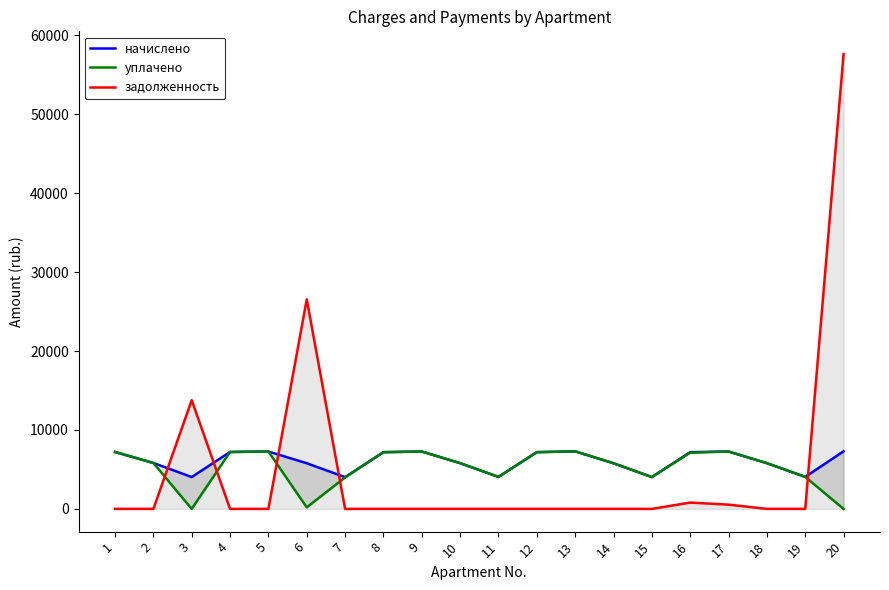

What are all the series names shown in the legend?

начислено, уплачено, задолженность